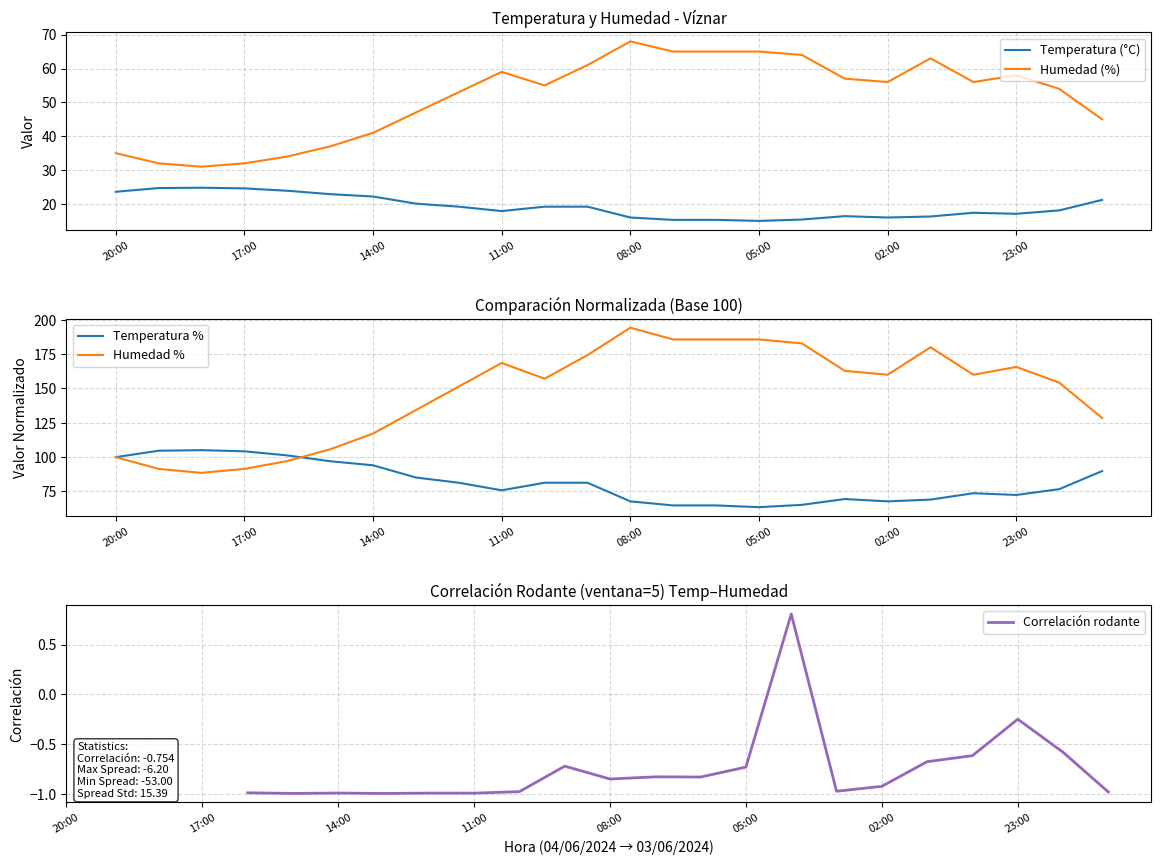

At which label does Humedad (%) reach its peak?

08:00